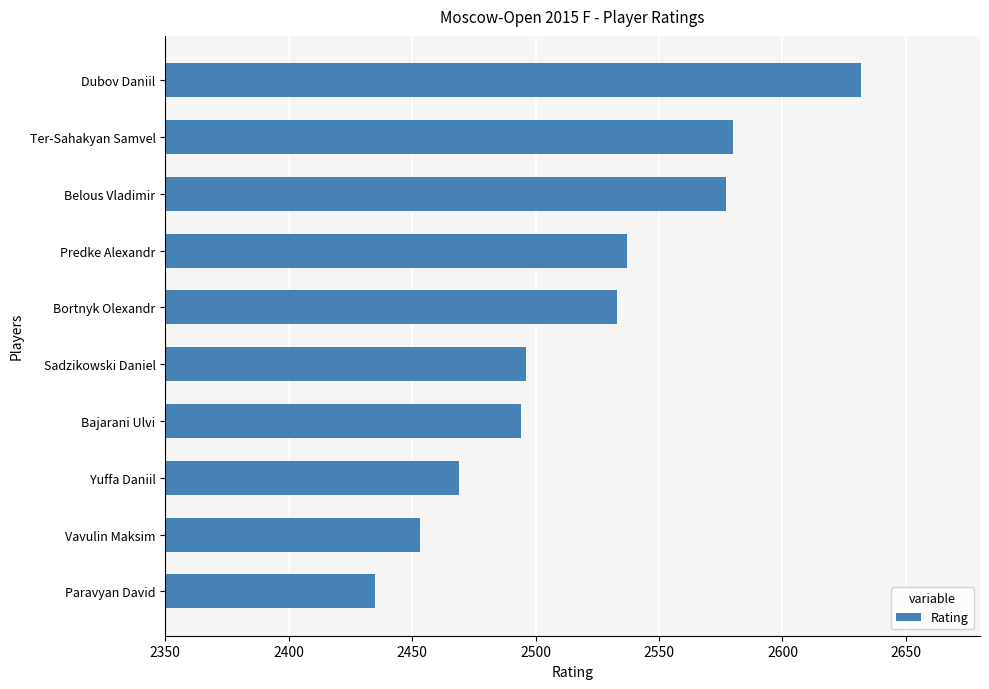

What is the label of the 6th bar from the top?

Sadzikowski Daniel